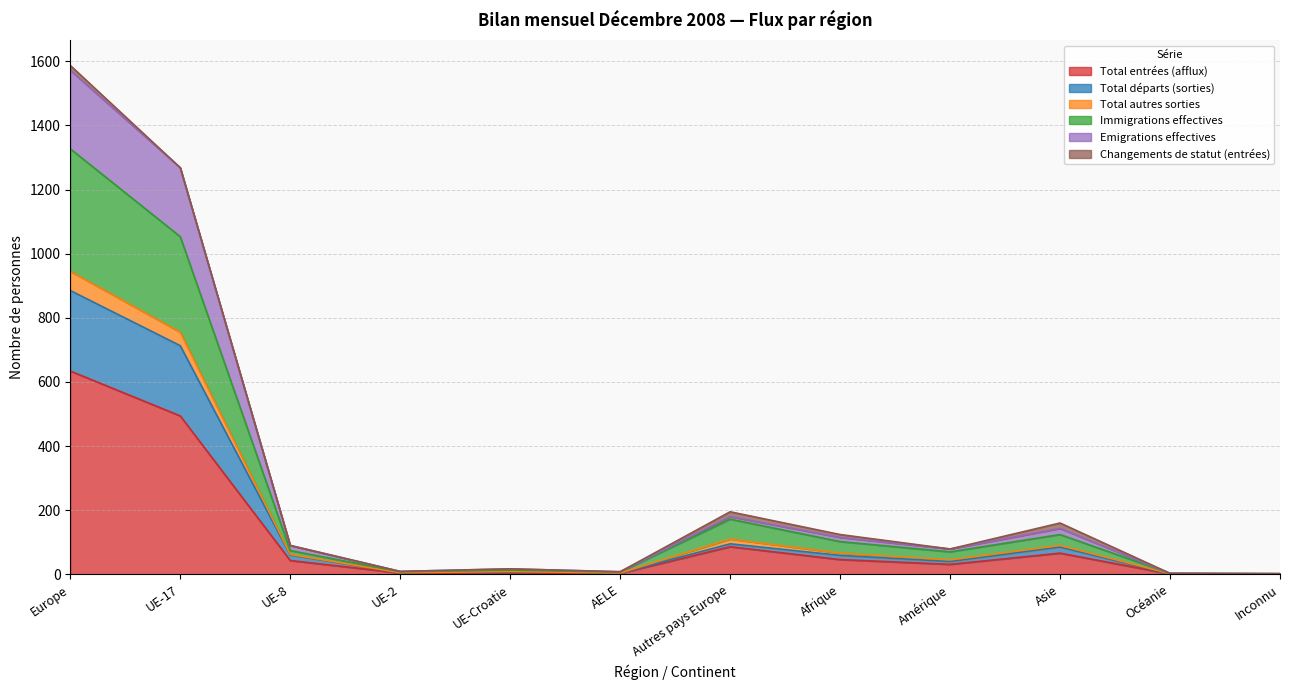

Which category has the highest value in the Total entrées (afflux) series?

Europe